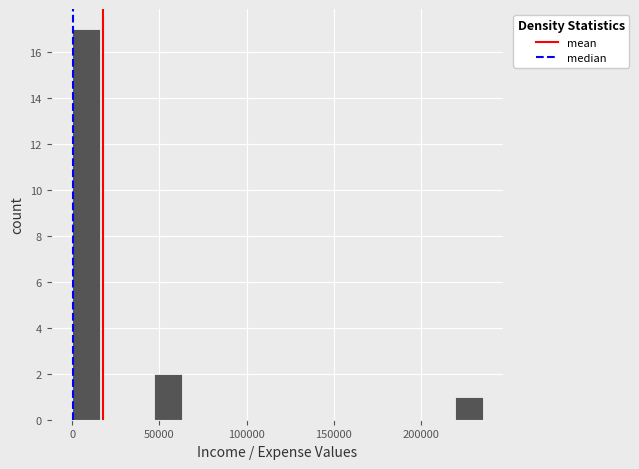

Read against the x-axis, roughly where is the centre of the tallest bar?

10000